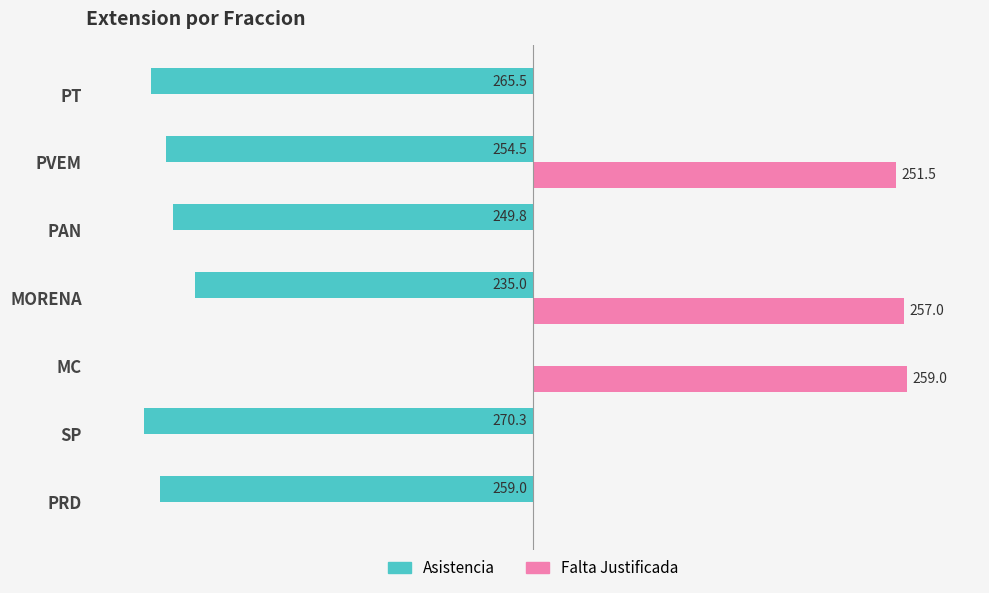

What are all the series names shown in the legend?

Asistencia, Falta Justificada